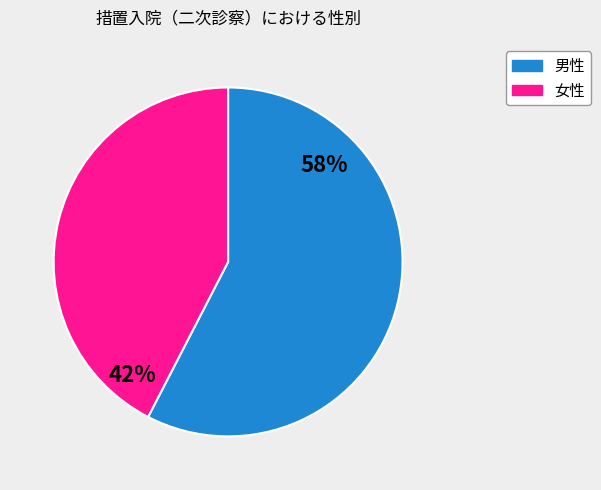

How many slices are in this pie chart?

2